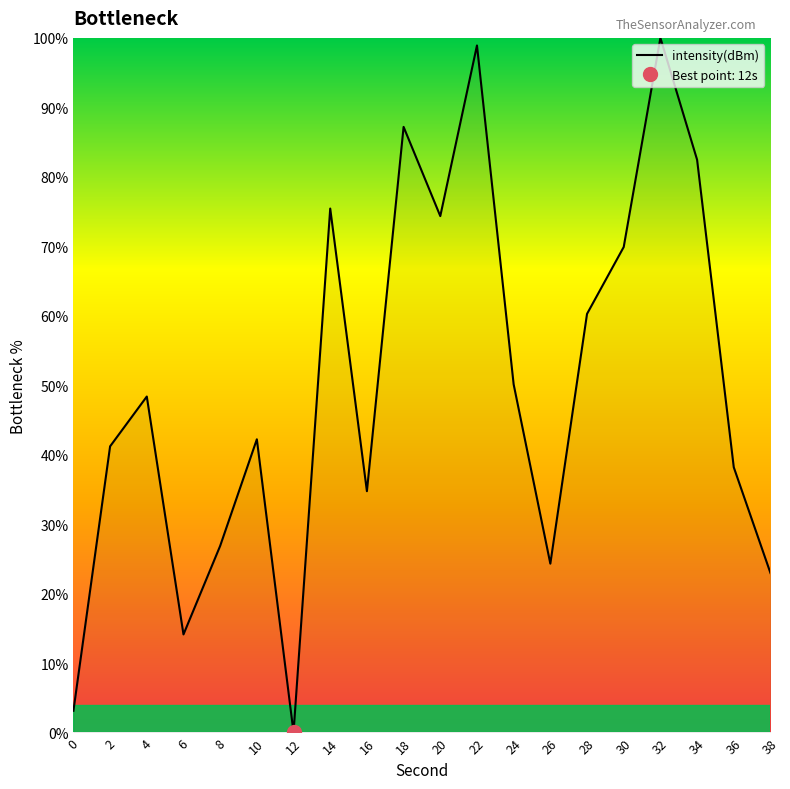

What is the difference between the maximum and second lowest values?

96.9